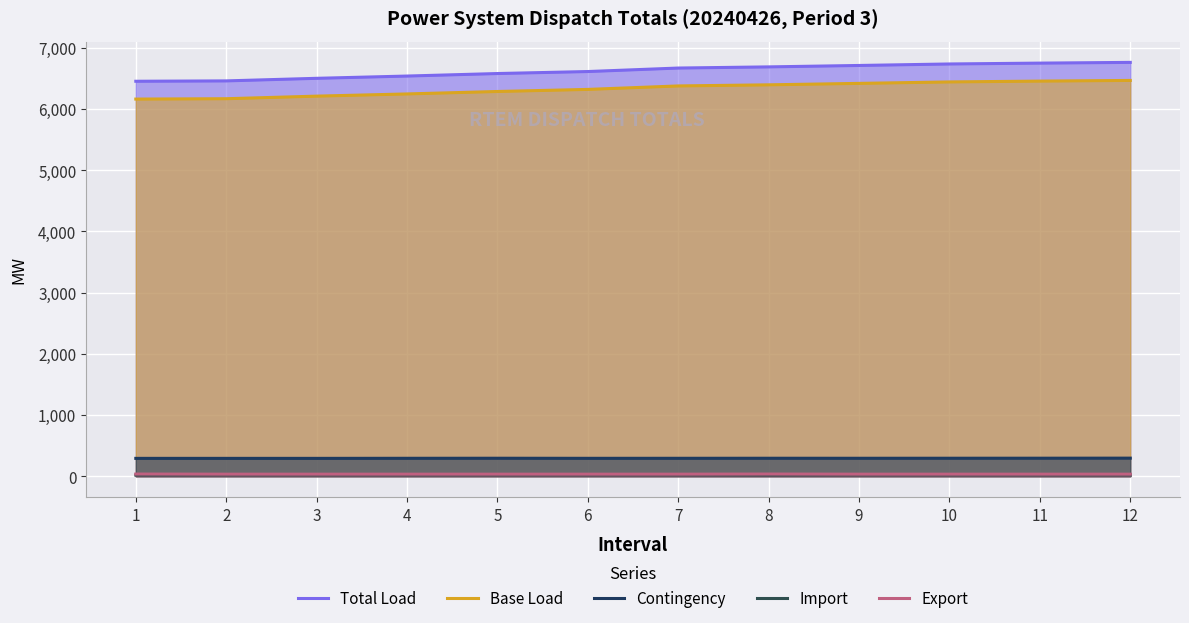

True or false: Export and Base Load cross at least once.

False